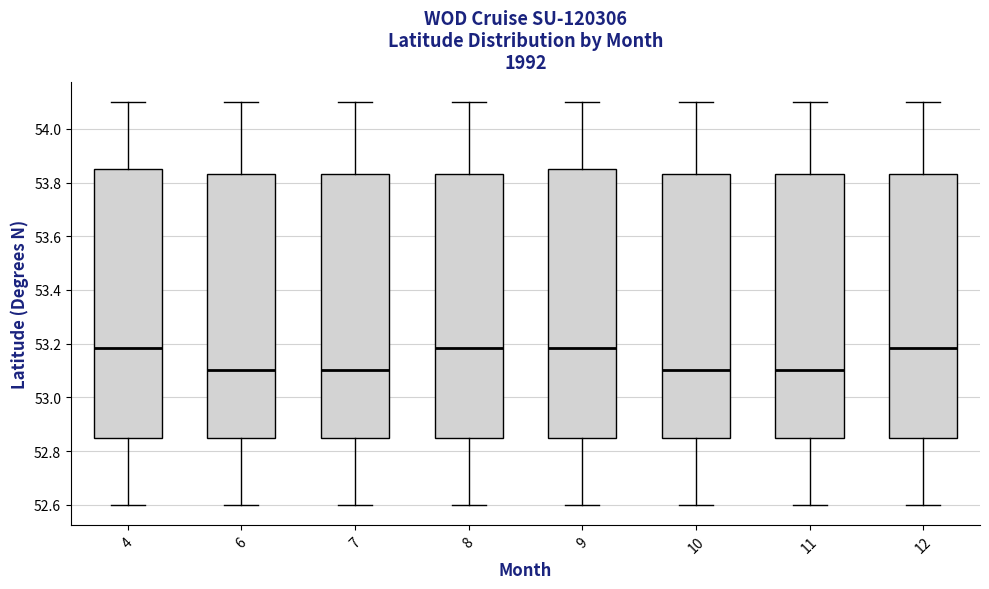

Reading left to right, read every box against the y-axis: the position of its median line, the range the box covers, and the ends of its whiskers. The values are not printed on the chart, so give them approximately, as read against the axis.

4: median 53.18, box 52.86 to 53.86, whiskers 52.60 to 54.10
6: median 53.10, box 52.86 to 53.84, whiskers 52.60 to 54.10
7: median 53.10, box 52.86 to 53.84, whiskers 52.60 to 54.10
8: median 53.18, box 52.86 to 53.84, whiskers 52.60 to 54.10
9: median 53.18, box 52.86 to 53.86, whiskers 52.60 to 54.10
10: median 53.10, box 52.86 to 53.84, whiskers 52.60 to 54.10
11: median 53.10, box 52.86 to 53.84, whiskers 52.60 to 54.10
12: median 53.18, box 52.86 to 53.84, whiskers 52.60 to 54.10